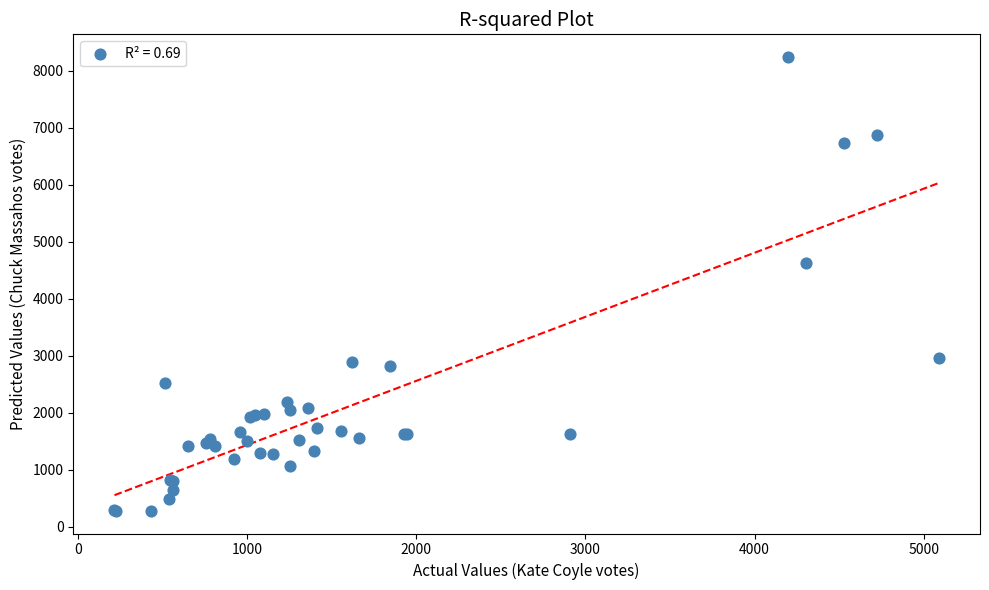

What Y value in the scatter plot is closest to 4258?

4623